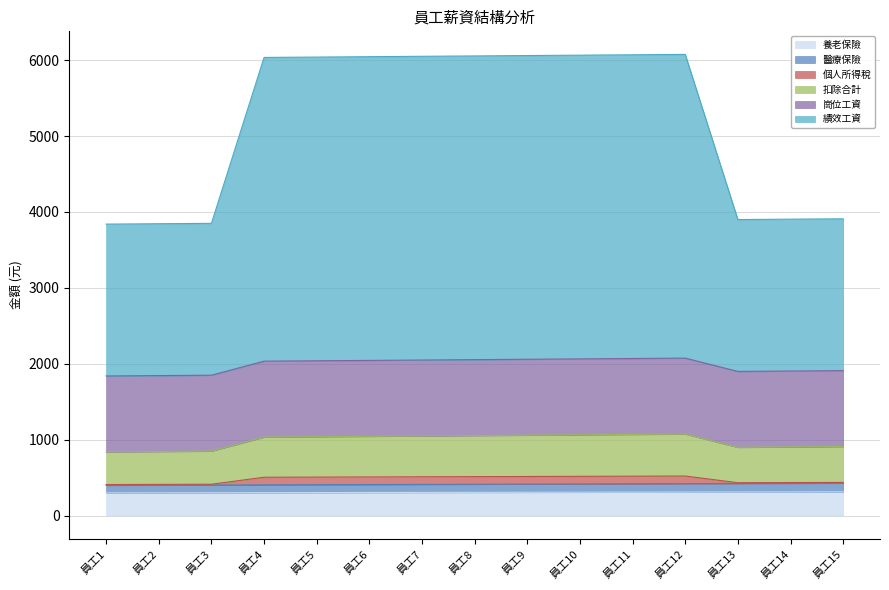

What is the difference between the 扣除合計 values at 員工7 and 員工5?

10